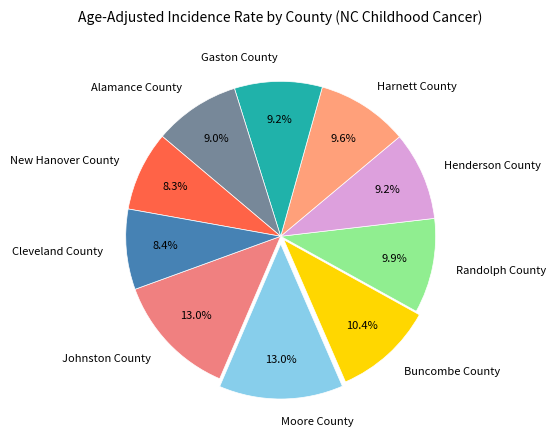

What is the ratio of the value at New Hanover County to the value at Gaston County?

0.9